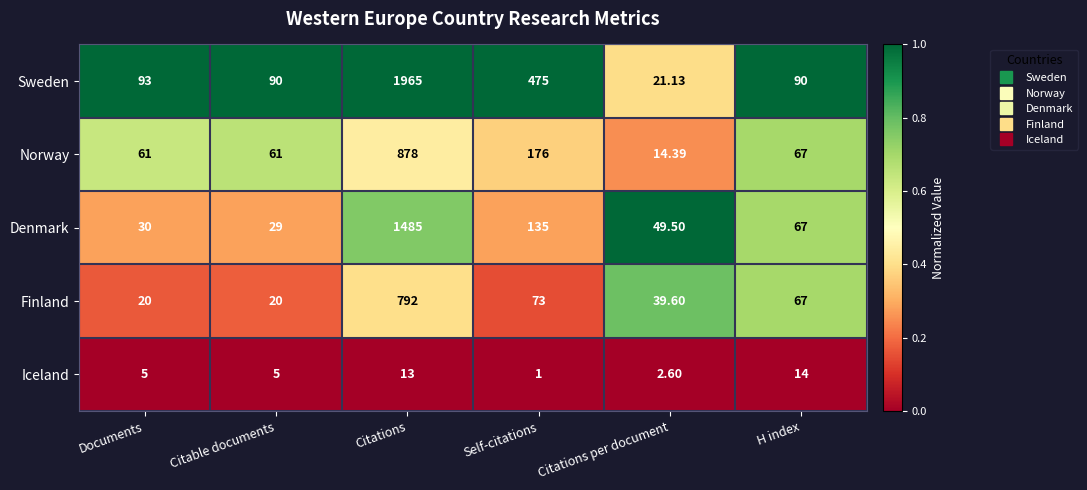

Rank the series at Self-citations from lowest to highest value.

Iceland, Finland, Denmark, Norway, Sweden